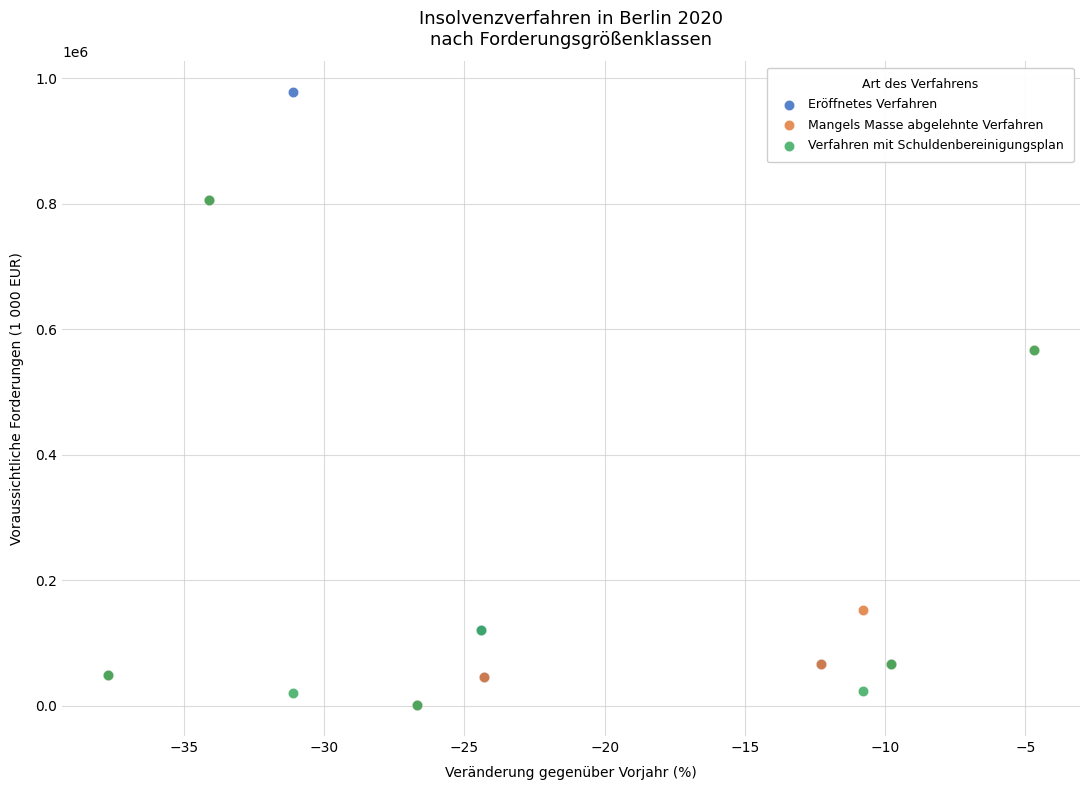

Which series reaches the maximum Y coordinate?

Eröffnetes Verfahren